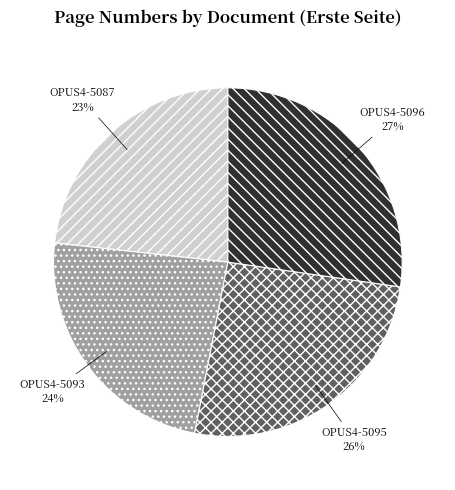

Count the number of slices in the pie.

4